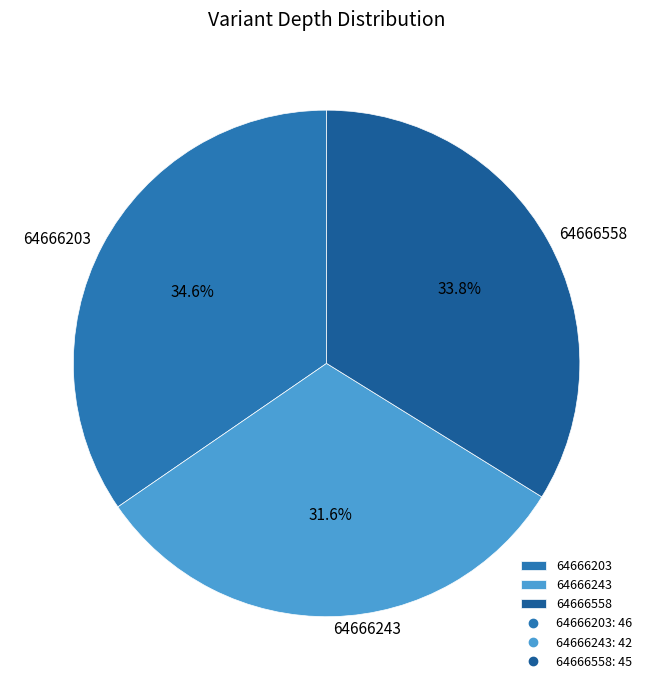

To the nearest percent, what is the difference between the 64666558 and 64666243 slice percentages?

2%